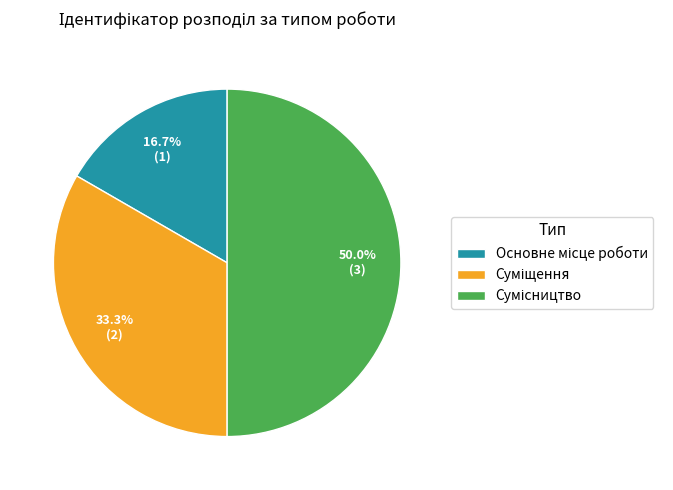

To the nearest percent, what portion does Суміщення represent?

33%